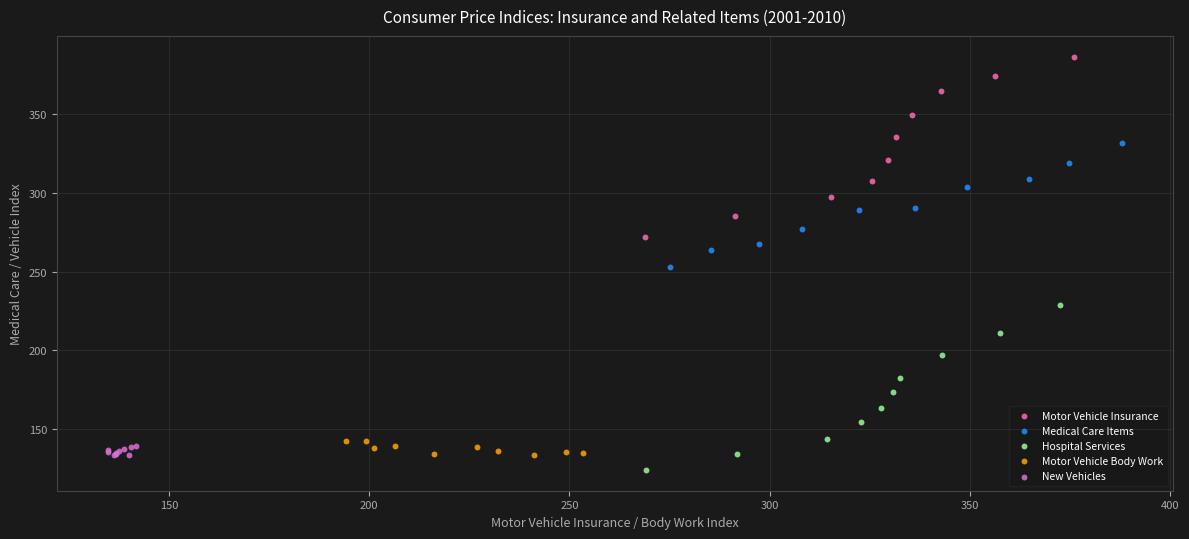

Which series reaches the minimum Y coordinate?

Hospital Services